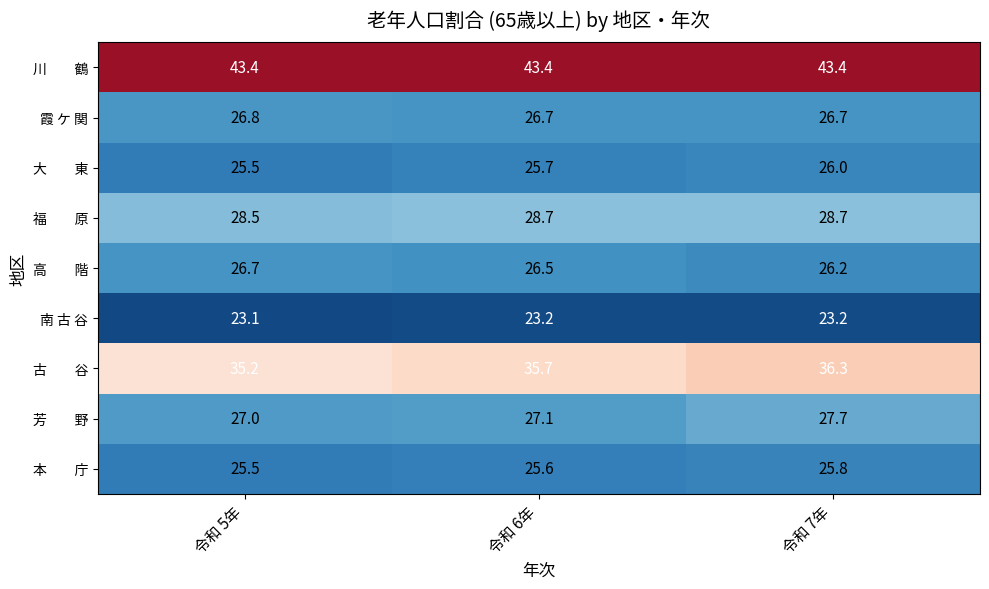

At which category is the sum across all series the highest?

令和 7年